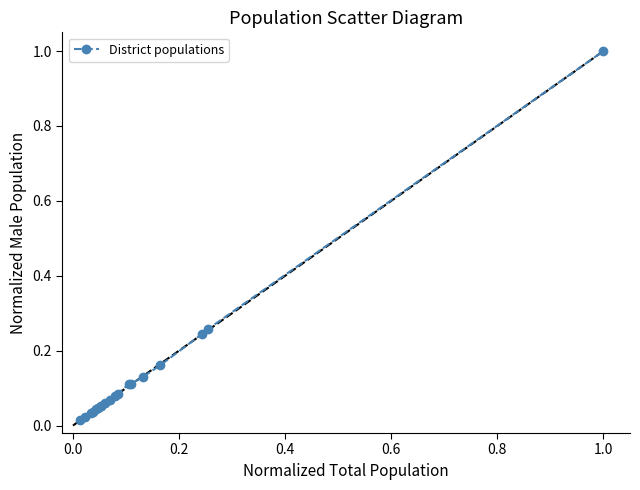

What is the maximum value shown in the chart?

1.0